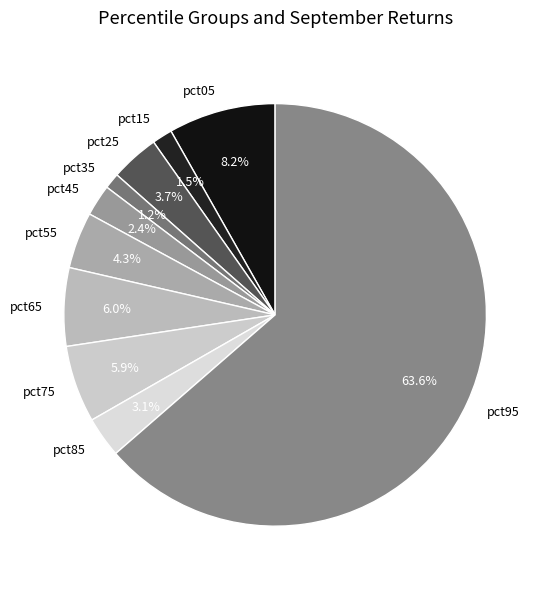

Which category accounts for the majority?

pct95